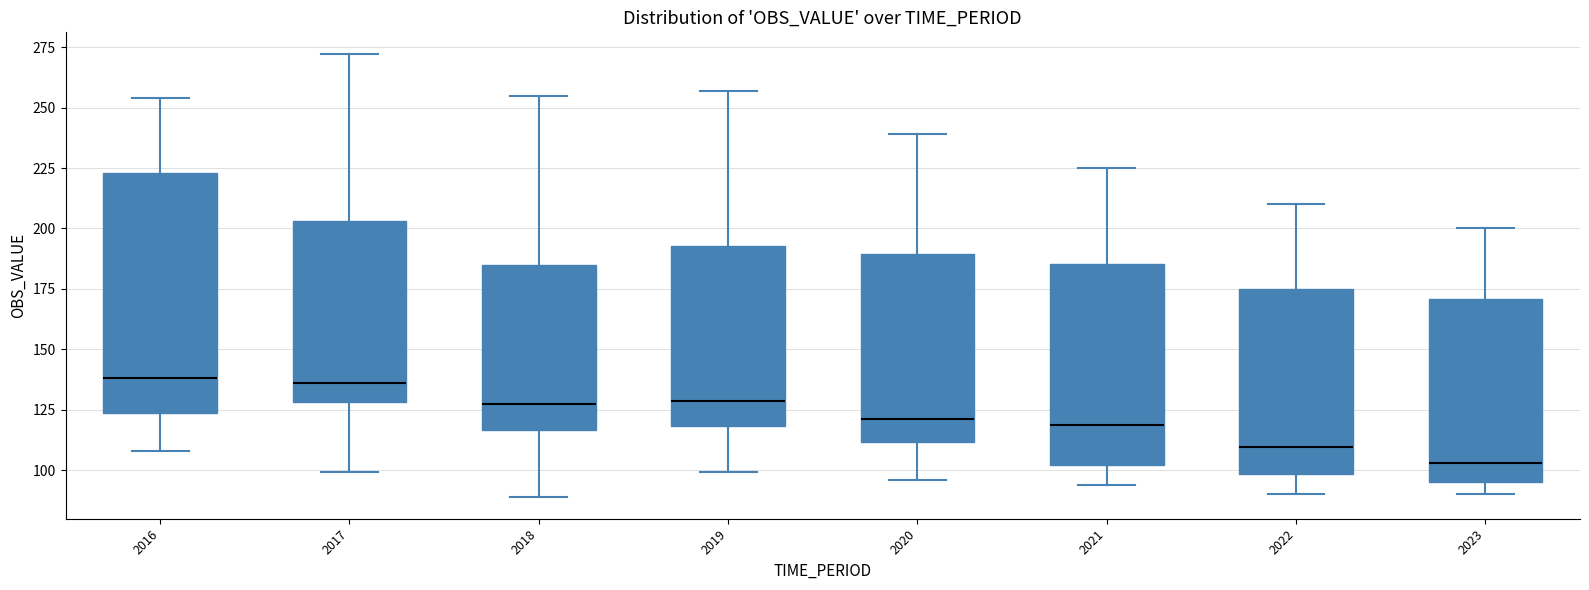

Which box is the tallest, from its lower edge to its upper edge?

2016